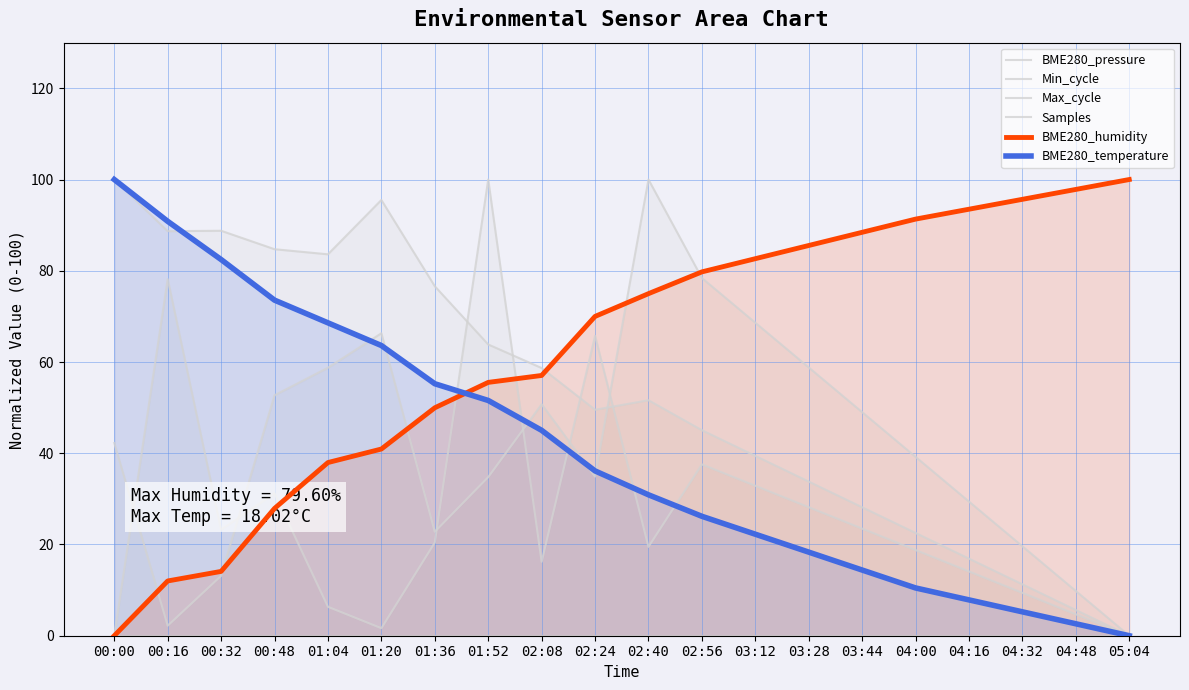

Where does the Samples series first go above 42?

00:00